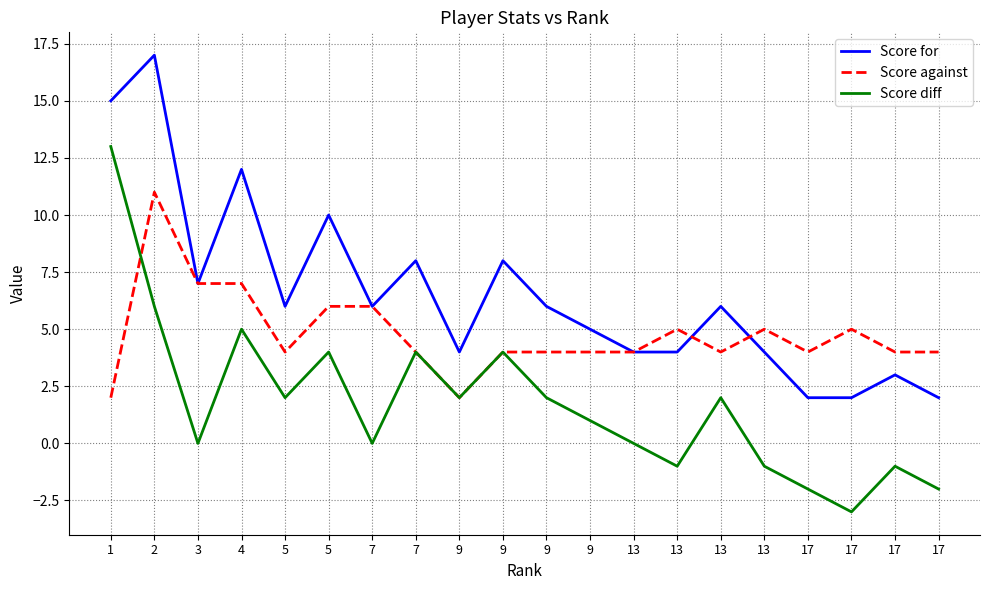

At which label does Score diff first exceed 2?

1